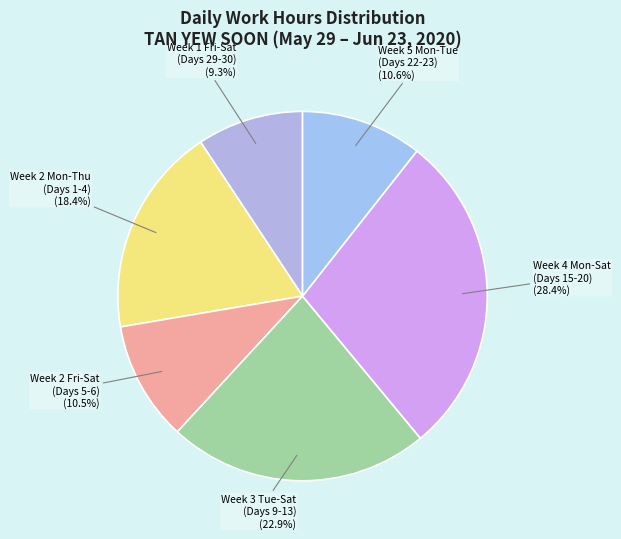

To the nearest percent, what is the difference between the largest and smallest slice percentages?

19%